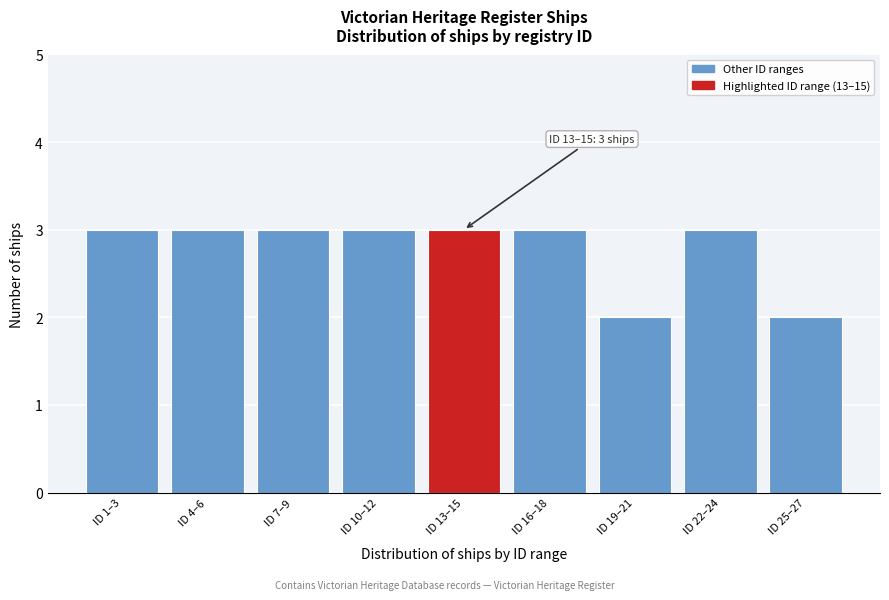

Reading left to right, list all the values displayed in this chart.

ID 1–3=3	ID 4–6=3	ID 7–9=3	ID 10–12=3	ID 13–15=3	ID 16–18=3	ID 19–21=2	ID 22–24=3	ID 25–27=2